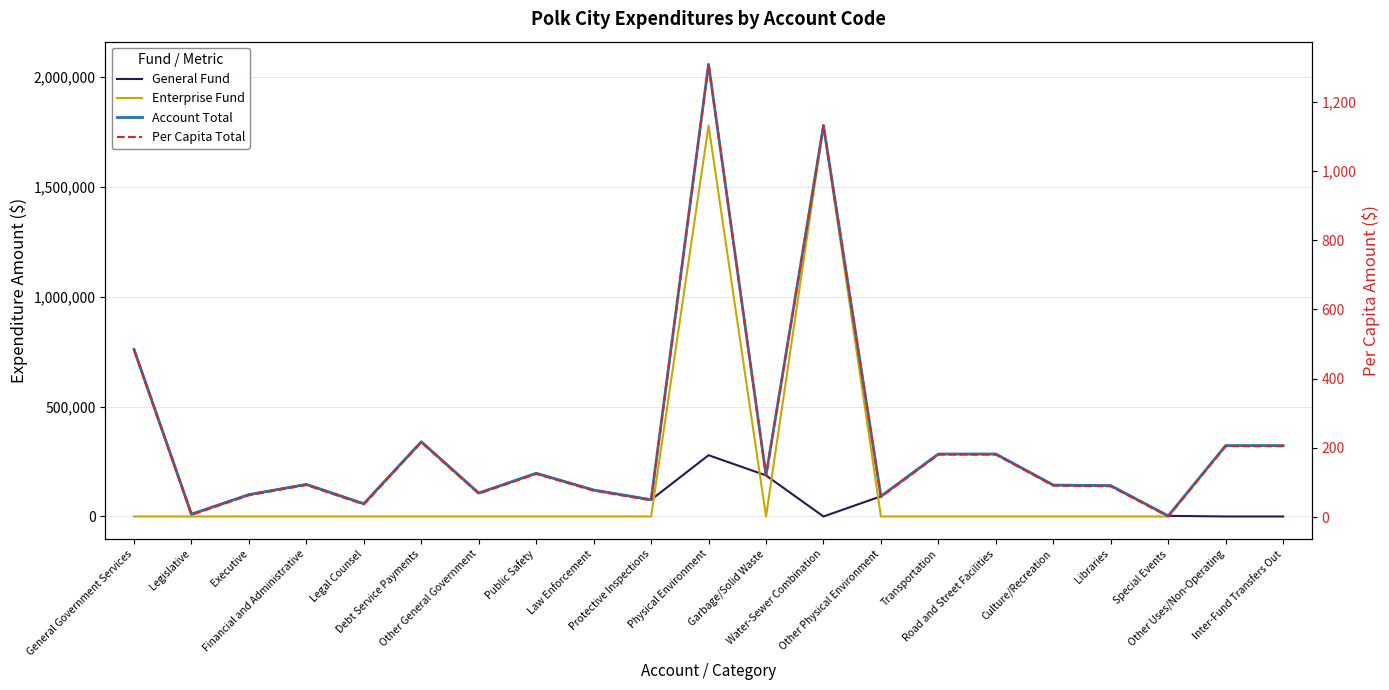

Reading right to left, transcribe all the data shown in this chart.

General Fund: Inter-Fund Transfers Out=0.0	Other Uses/Non-Operating=0.0	Special Events=2880.0	Libraries=140069.0	Culture/Recreation=142949.0	Road and Street Facilities=283979.0	Transportation=283979.0	Other Physical Environment=91764.0	Water-Sewer Combination=0.0	Garbage/Solid Waste=186829.0	Physical Environment=278593.0	Protective Inspections=76100.0	Law Enforcement=120302.0	Public Safety=196402.0	Other General Government=106531.0	Debt Service Payments=339727.0	Legal Counsel=57906.0	Financial and Administrative=145807.0	Executive=99380.0	Legislative=10418.0	General Government Services=759769.0
Enterprise Fund: Inter-Fund Transfers Out=322197.0	Other Uses/Non-Operating=322197.0	Special Events=0.0	Libraries=0.0	Culture/Recreation=0.0	Road and Street Facilities=0.0	Transportation=0.0	Other Physical Environment=0.0	Water-Sewer Combination=1777583.0	Garbage/Solid Waste=0.0	Physical Environment=1777583.0	Protective Inspections=0.0	Law Enforcement=0.0	Public Safety=0.0	Other General Government=0.0	Debt Service Payments=0.0	Legal Counsel=0.0	Financial and Administrative=0.0	Executive=0.0	Legislative=0.0	General Government Services=0.0
Account Total: Inter-Fund Transfers Out=322197.0	Other Uses/Non-Operating=322197.0	Special Events=2880.0	Libraries=140069.0	Culture/Recreation=142949.0	Road and Street Facilities=283979.0	Transportation=283979.0	Other Physical Environment=91764.0	Water-Sewer Combination=1777583.0	Garbage/Solid Waste=186829.0	Physical Environment=2056176.0	Protective Inspections=76100.0	Law Enforcement=120302.0	Public Safety=196402.0	Other General Government=106531.0	Debt Service Payments=339727.0	Legal Counsel=57906.0	Financial and Administrative=145807.0	Executive=99380.0	Legislative=10418.0	General Government Services=759769.0
Per Capita Total: Inter-Fund Transfers Out=205.0	Other Uses/Non-Operating=205.0	Special Events=1.8	Libraries=89.1	Culture/Recreation=90.9	Road and Street Facilities=180.7	Transportation=180.7	Other Physical Environment=58.4	Water-Sewer Combination=1130.8	Garbage/Solid Waste=118.8	Physical Environment=1308.0	Protective Inspections=48.4	Law Enforcement=76.5	Public Safety=124.9	Other General Government=67.8	Debt Service Payments=216.1	Legal Counsel=36.8	Financial and Administrative=92.8	Executive=63.2	Legislative=6.6	General Government Services=483.3